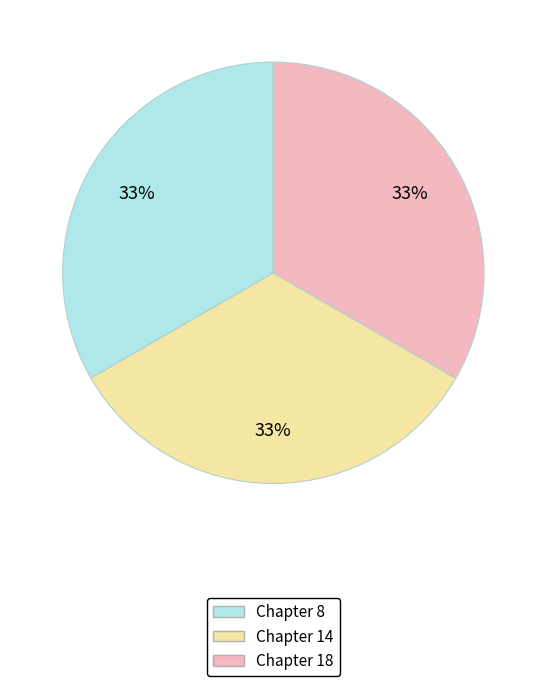

To the nearest percent, what percentage of the pie is Chapter 14?

33%